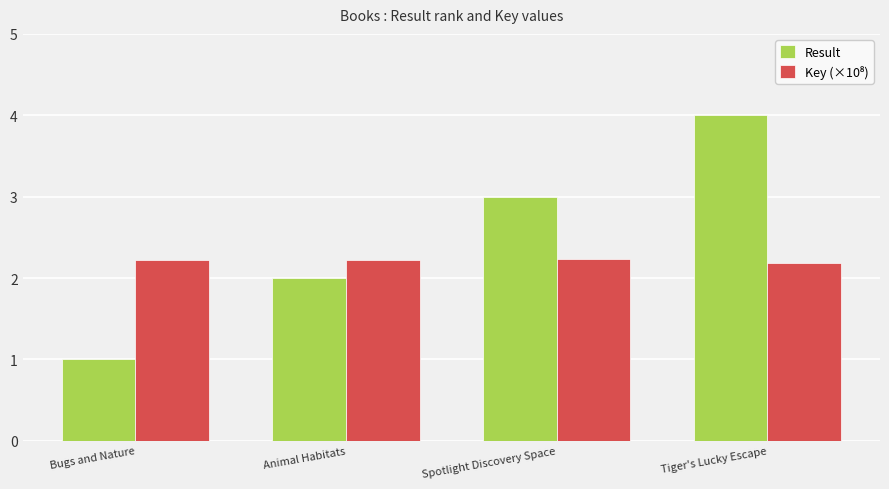

What is the difference between the second highest and minimum values in the Result series?

2.0